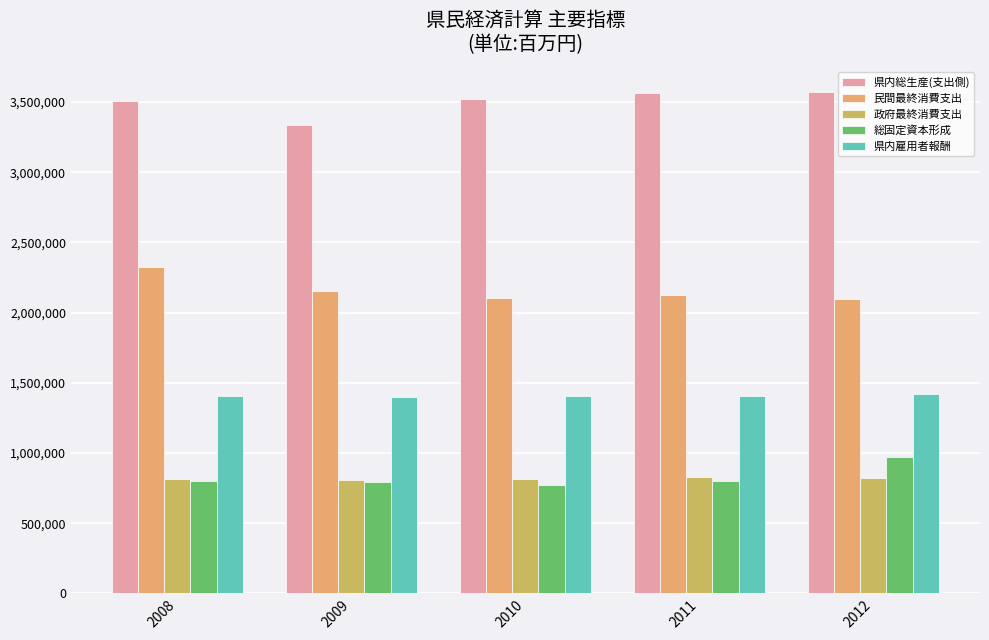

Count the number of data series in this chart.

5